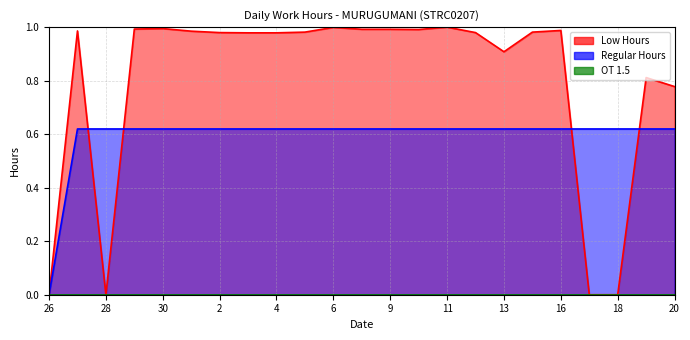

At which category does the chart reach its peak across all series?

11